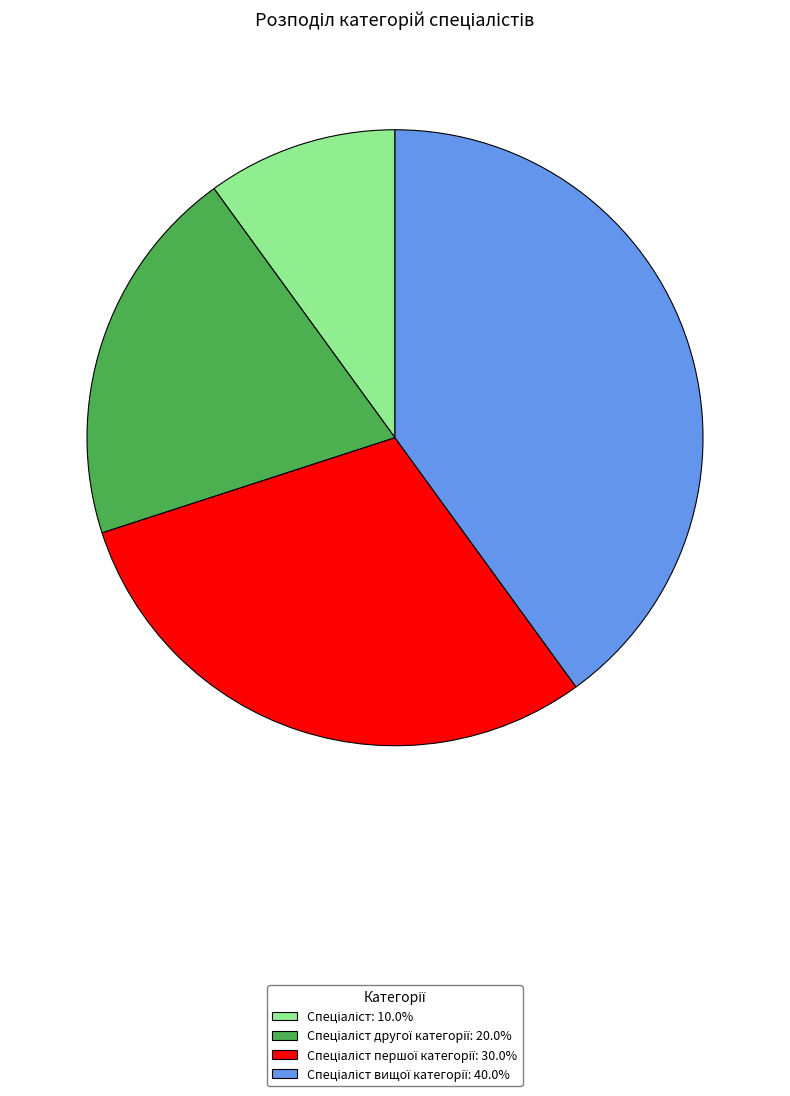

Does any single category account for the majority?

No